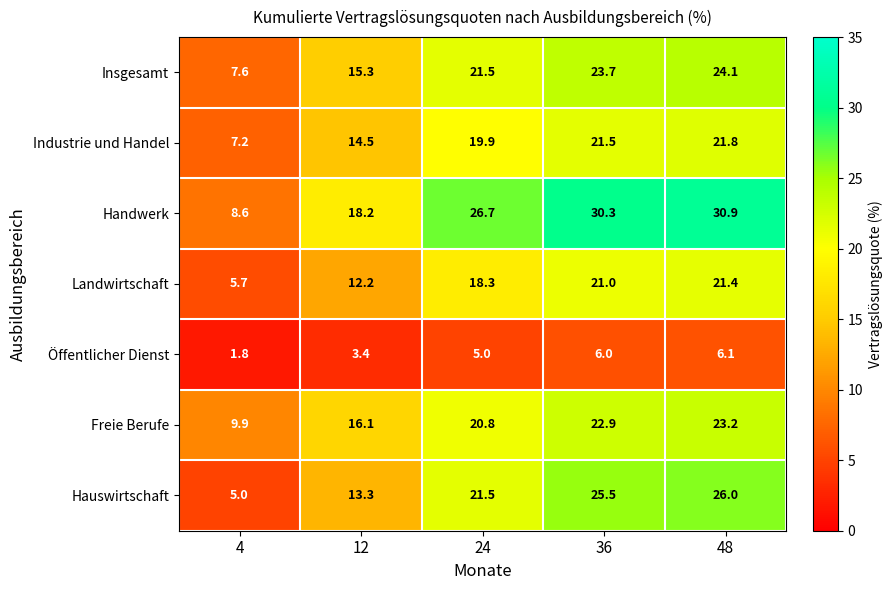

Which series has the largest total across all categories?

Handwerk